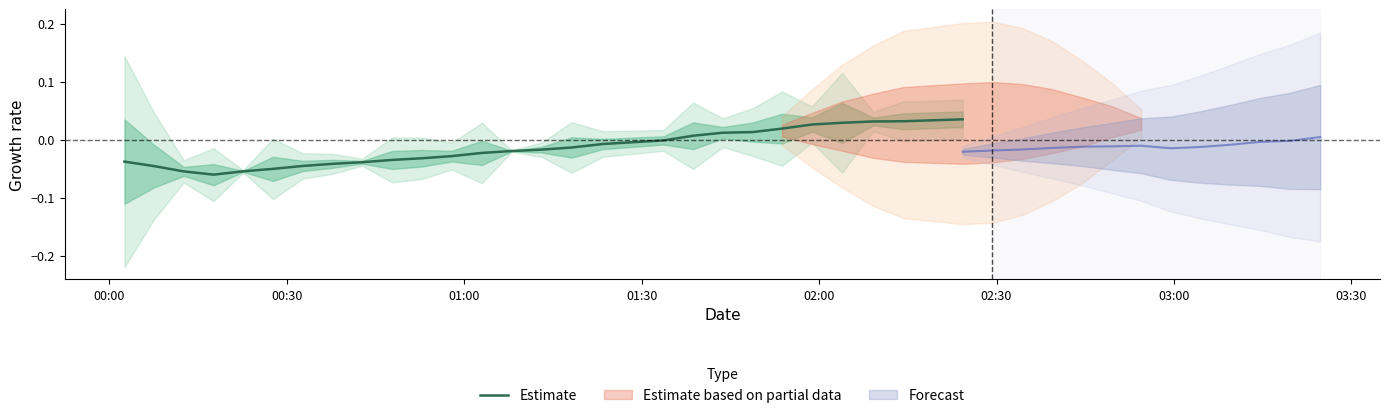

Between 02:30 and 01:00, which is larger?

02:30